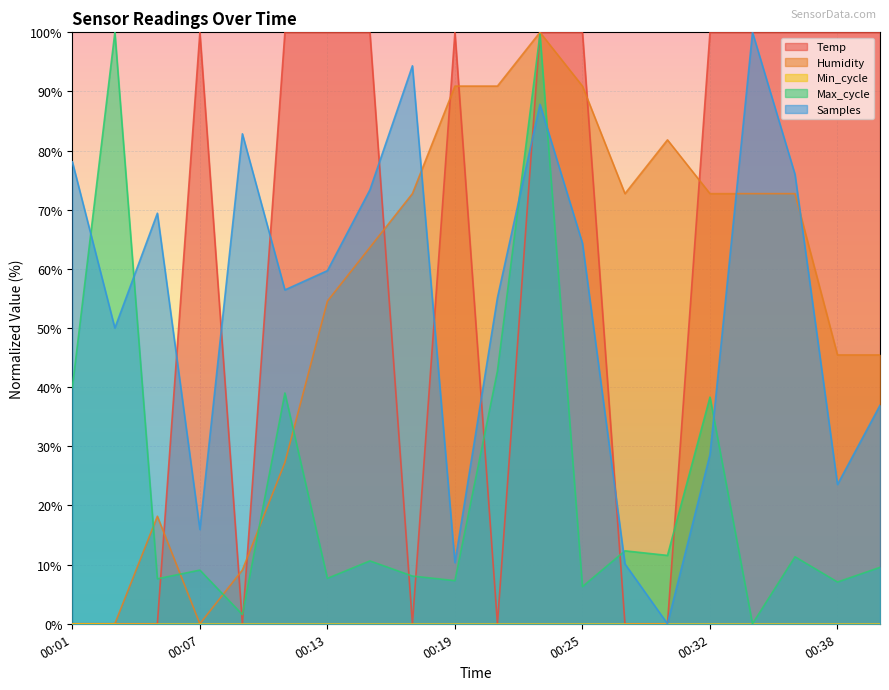

True or false: Samples and Temp cross at least once.

True